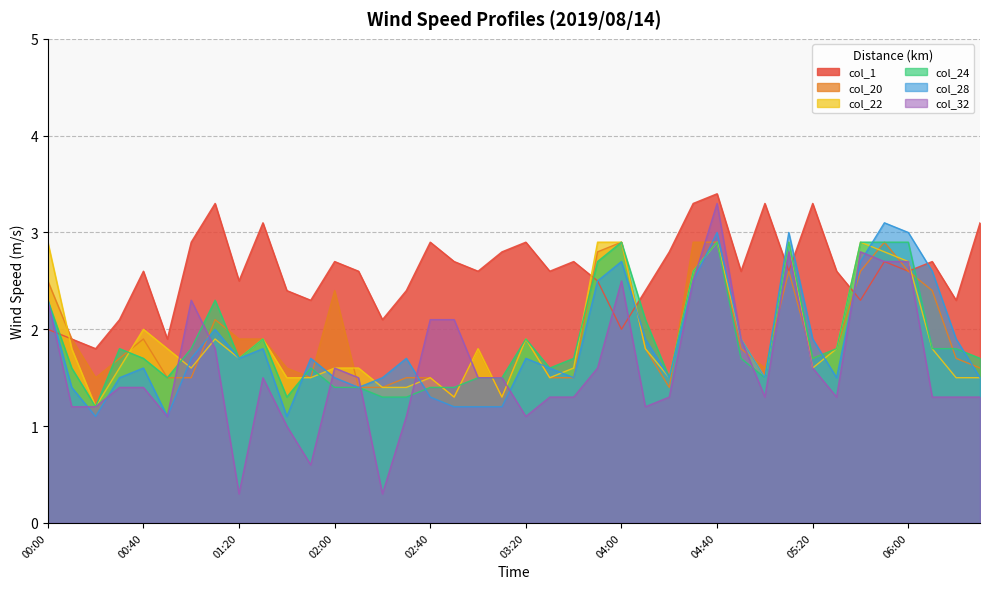

What is the difference between the maximum and minimum values in the col_20 series?

1.6